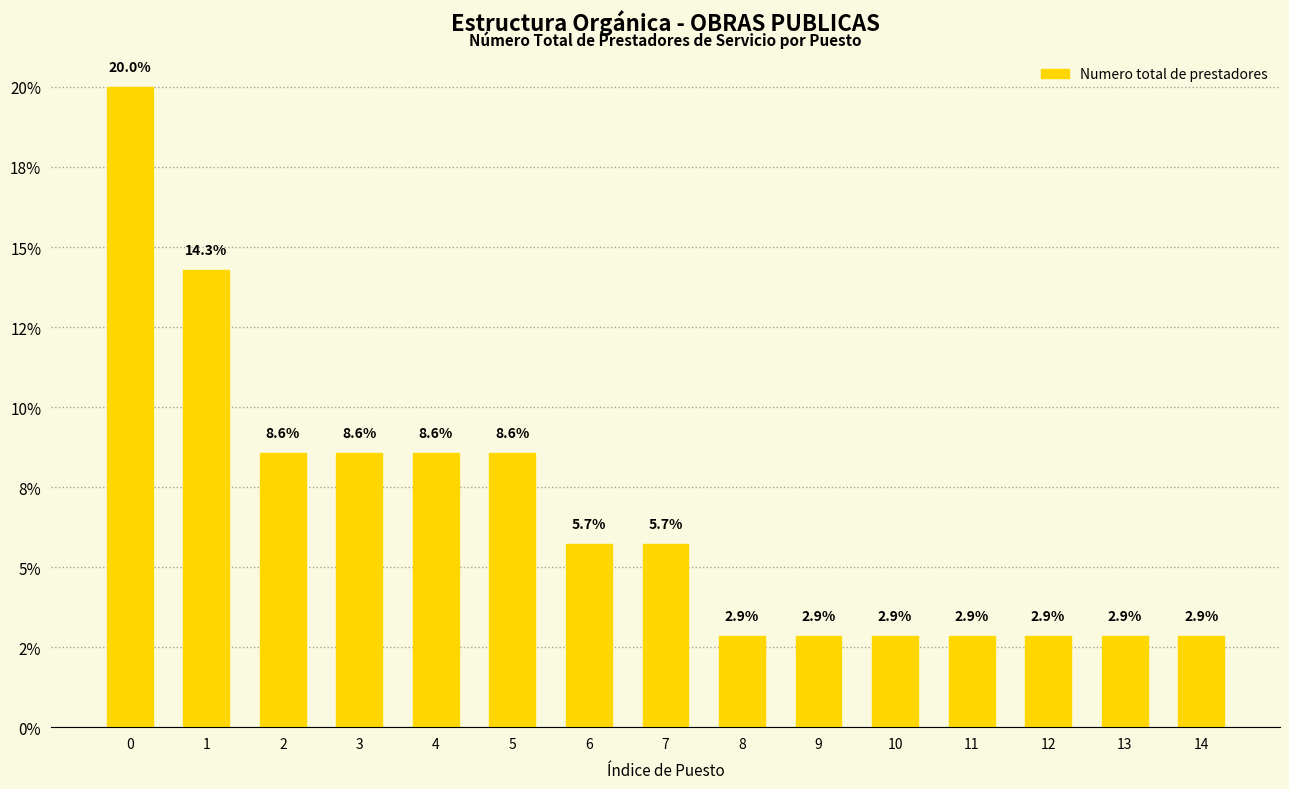

What is the change in value from 0 to 3?

-11.4